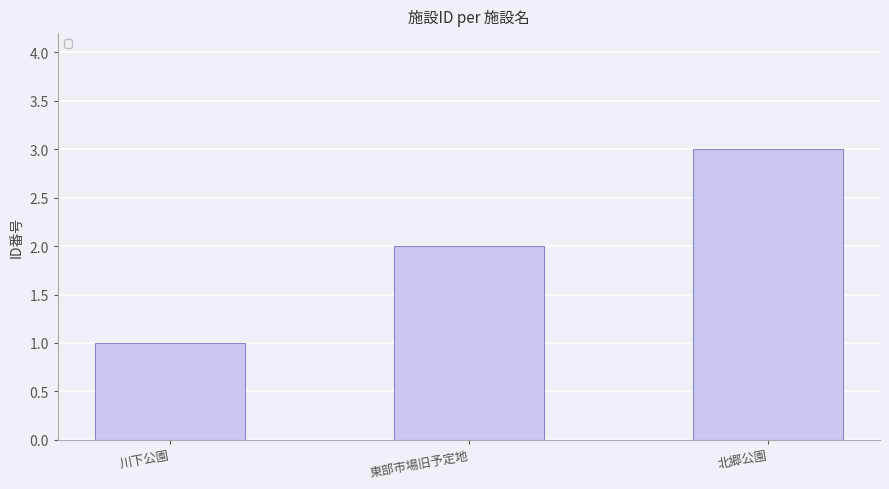

Is it true that the value at 川下公園 is 2?

False